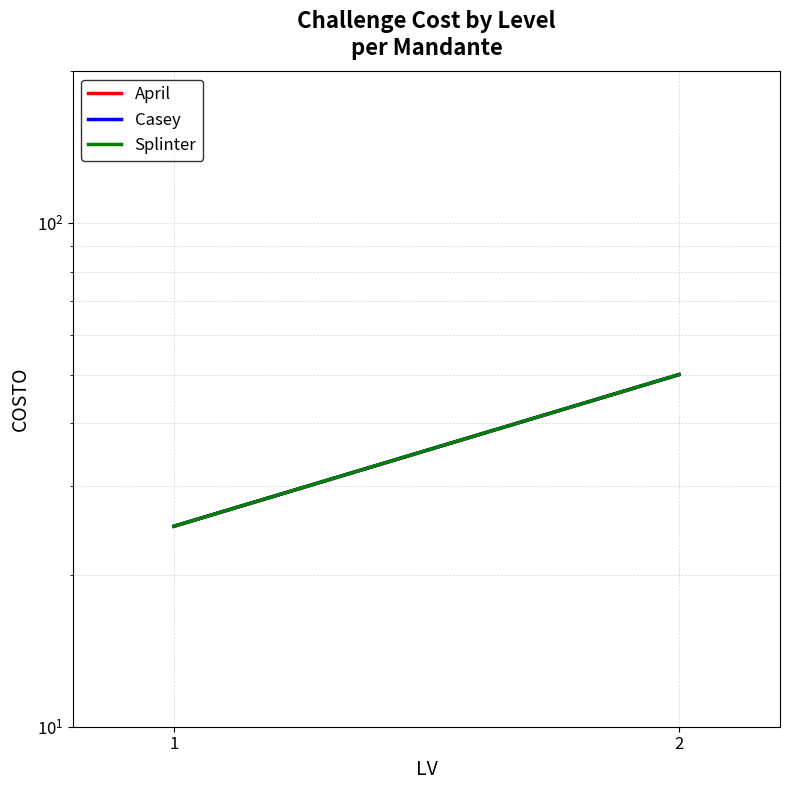

Which category has the lowest value in the Casey series?

1